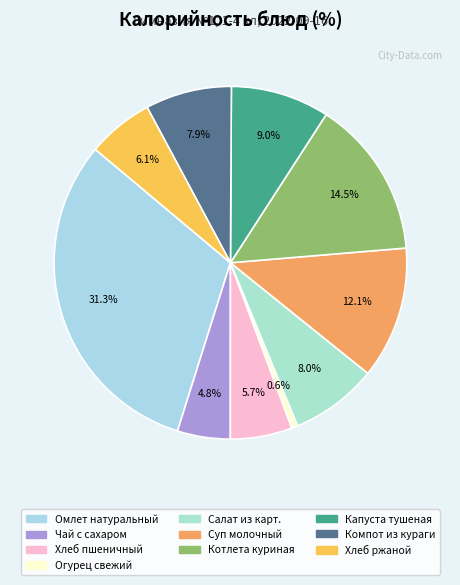

How many slices are in this pie chart?

10